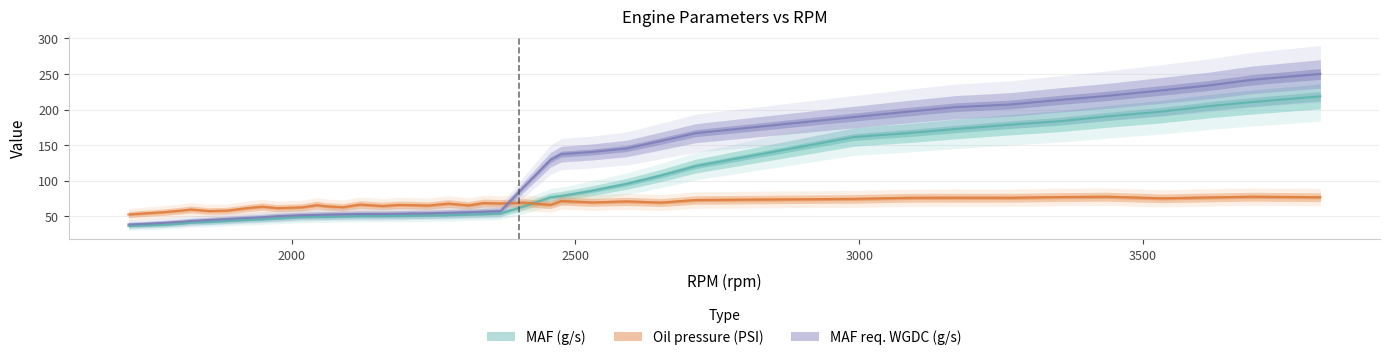

Reading right to left, list all the values displayed in this chart.

MAF (g/s): 218.6	210.5	204.7	197.2	190.4	183.6	178.8	172.6	166.9	161.5	120.5	107.3	95.5	86.0	78.4	76.7	63.9	54.0	53.0	52.5	51.5	50.9	50.7	50.4	50.3	50.2	49.7	49.1	49.2	48.9	46.8	45.7	44.8	43.3	41.9	41.1	39.9	38.0	37.1	36.2
Oil pressure (PSI): 76.7	77.4	76.4	75.2	77.4	77.0	76.0	76.0	75.9	74.4	72.8	69.2	70.9	69.4	71.4	66.0	69.1	68.0	68.6	65.2	67.8	64.9	65.6	65.9	64.4	66.4	62.6	63.9	65.6	62.4	61.4	63.5	61.3	57.9	57.3	59.5	58.2	55.7	54.0	52.4
MAF req. WGDC (g/s): 250.1	241.8	233.9	227.1	219.3	213.6	207.3	203.3	197.0	189.6	166.8	155.8	145.3	140.4	137.3	129.4	91.4	57.3	56.4	55.7	54.9	54.2	53.9	53.5	53.2	53.2	52.8	52.3	52.0	51.4	50.1	48.6	47.6	46.2	44.8	43.4	42.5	40.8	39.3	38.4